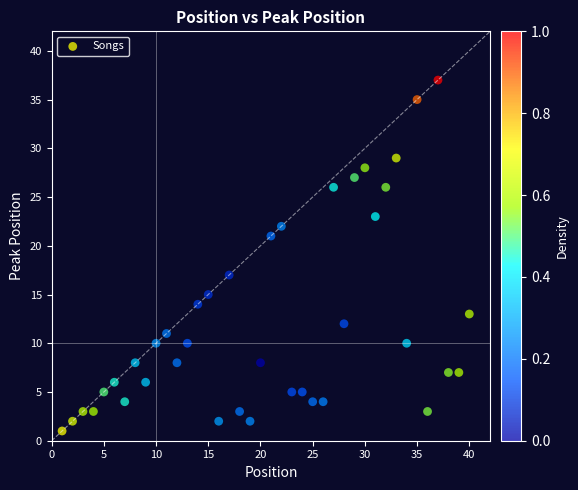

What is the range of Y values (max minus min)?

36